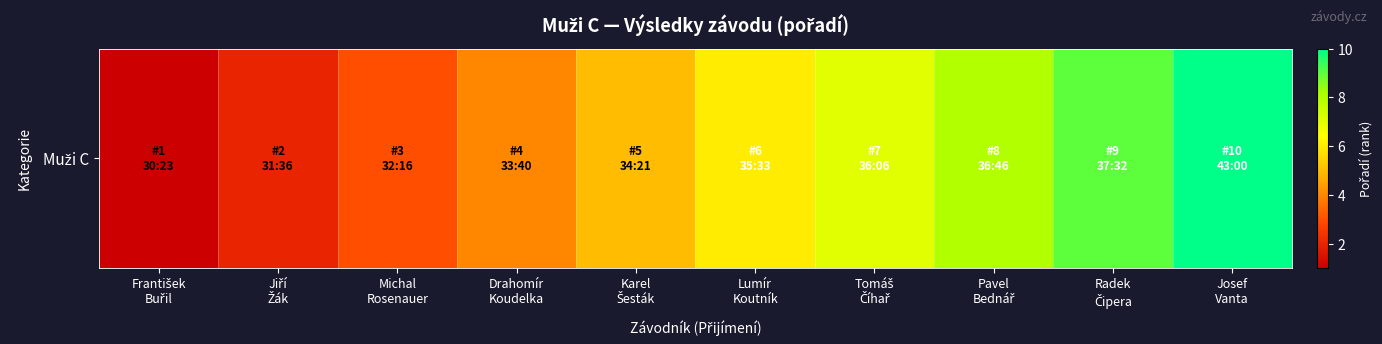

Reading left to right, what are all the values shown in this chart?

1	2	3	4	5	6	7	8	9	10